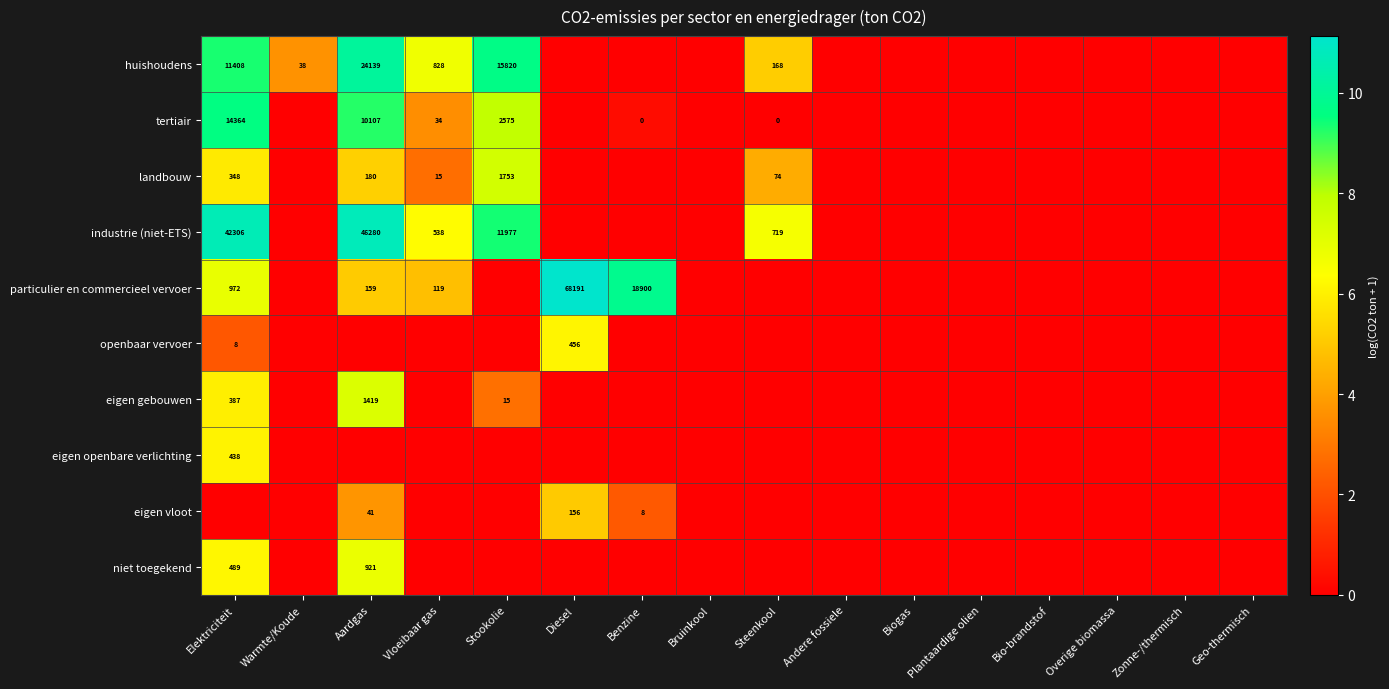

What is the total value across all series at Elektriciteit?

62.7